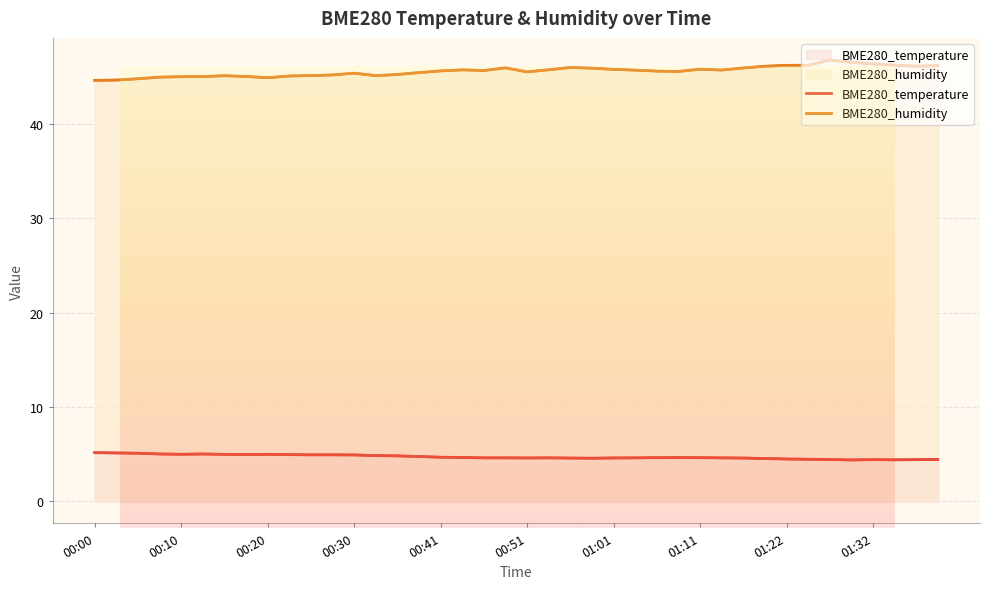

In BME280_temperature, how many points are higher than both neighbors (excluding endpoints)?

5